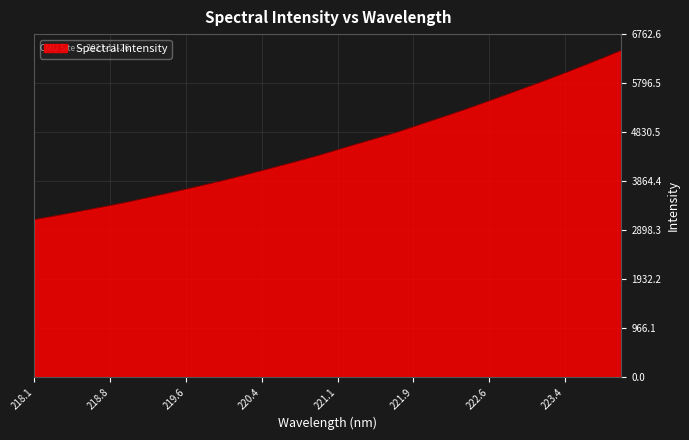

Does the chart display data point markers on the line(s)?

No